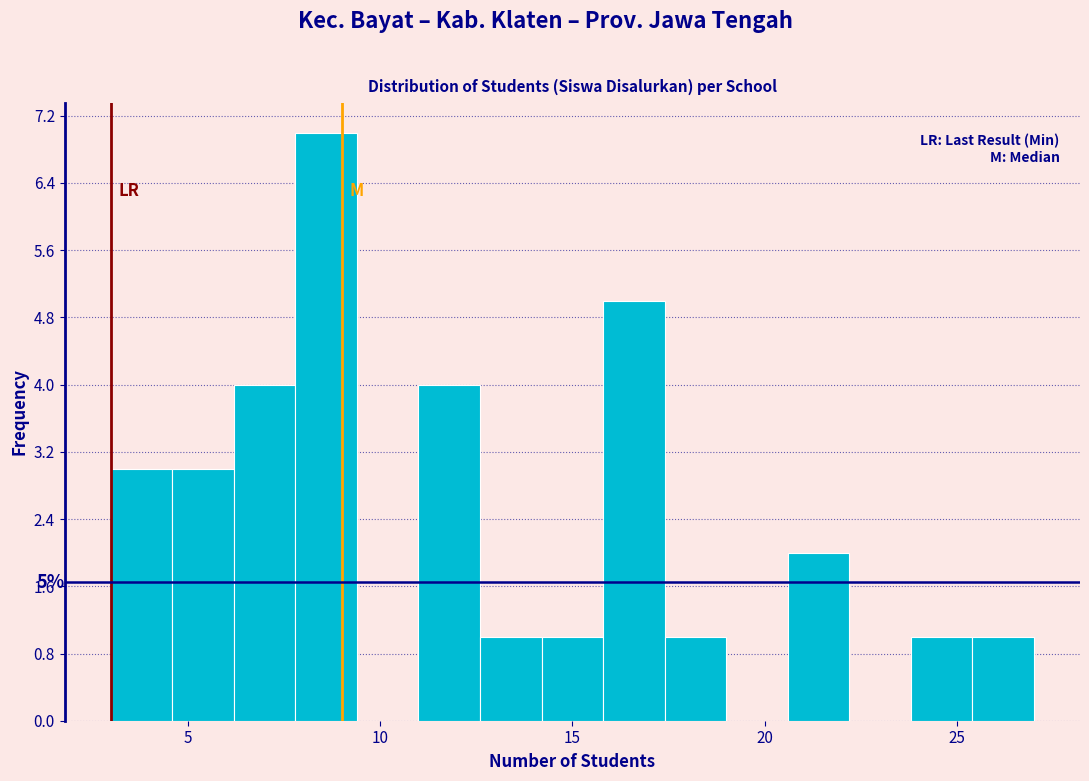

Read against the x-axis, roughly where is the centre of the tallest bar?

8.5